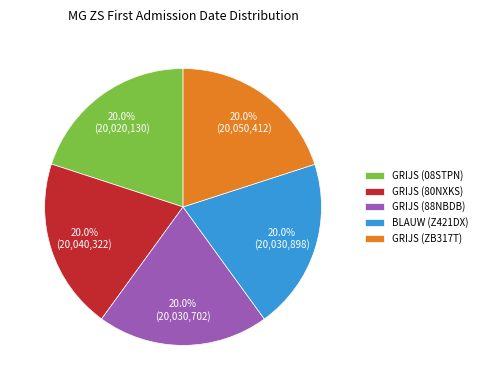

To the nearest percent, what is the combined percentage of GRIJS (88NBDB) and BLAUW (Z421DX)?

40%